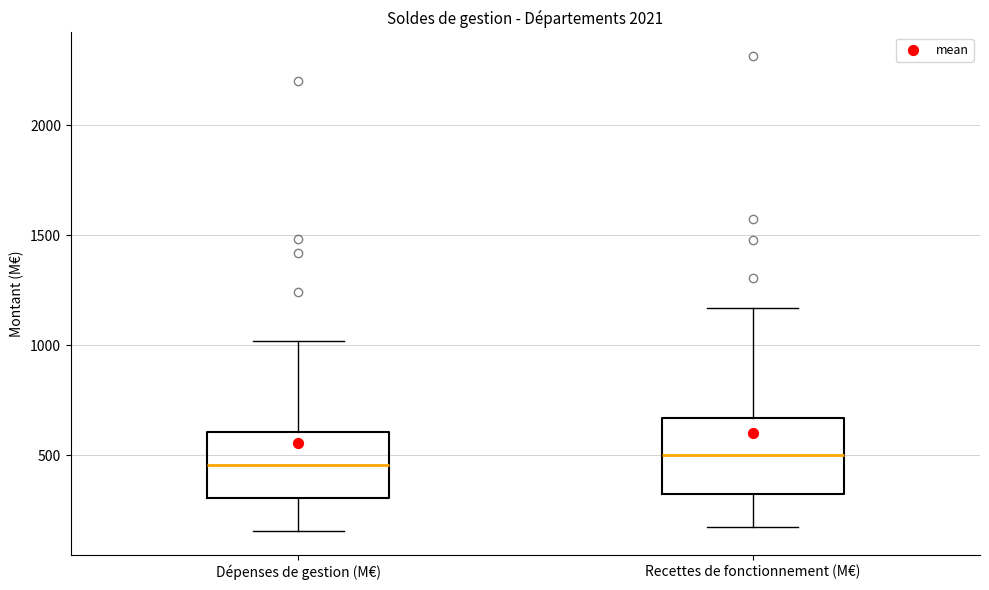

Reading left to right, read every box against the y-axis: the position of its median line, the range the box covers, and the ends of its whiskers. The values are not printed on the chart, so give them approximately, as read against the axis.

Dépenses de gestion (M€): median 450, box 300 to 600, whiskers 150 to 1000
Recettes de fonctionnement (M€): median 500, box 350 to 650, whiskers 150 to 1150